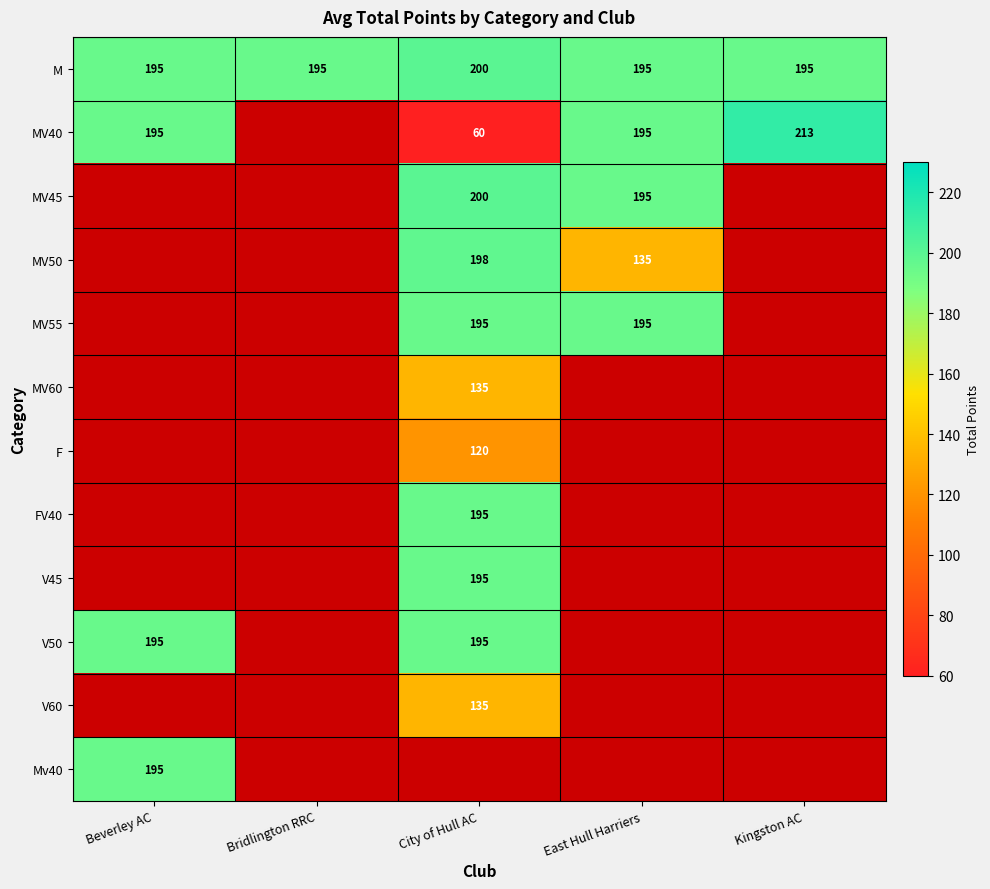

Is it true that V50 equals 52.6 at City of Hull AC?

False